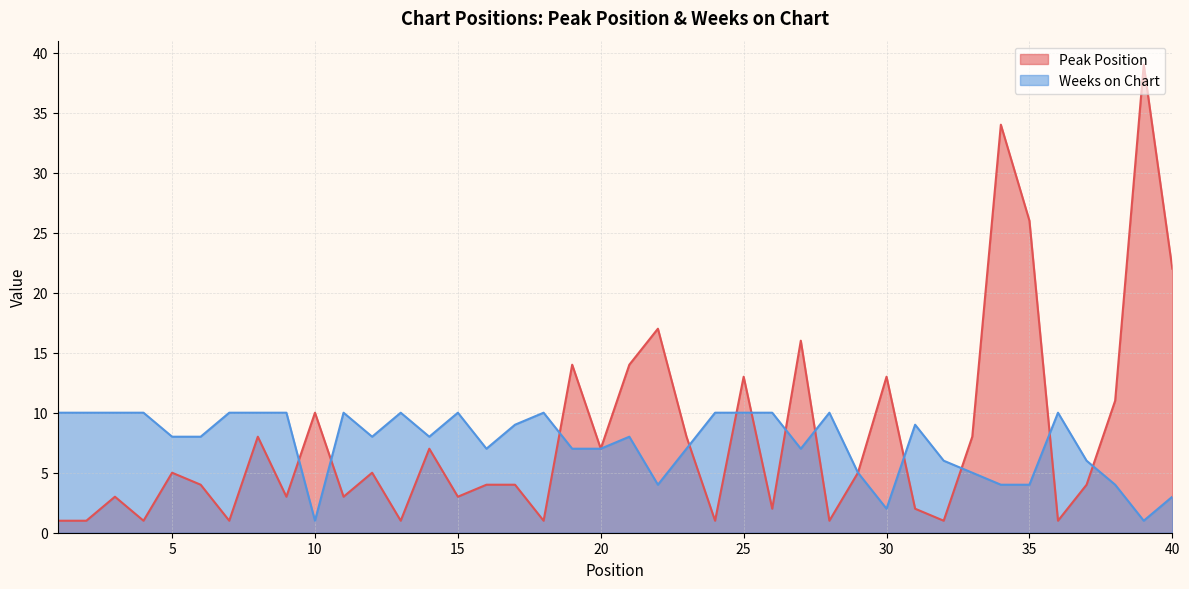

Between which two adjacent categories do Weeks on Chart and Peak Position first intersect?

9 and 10